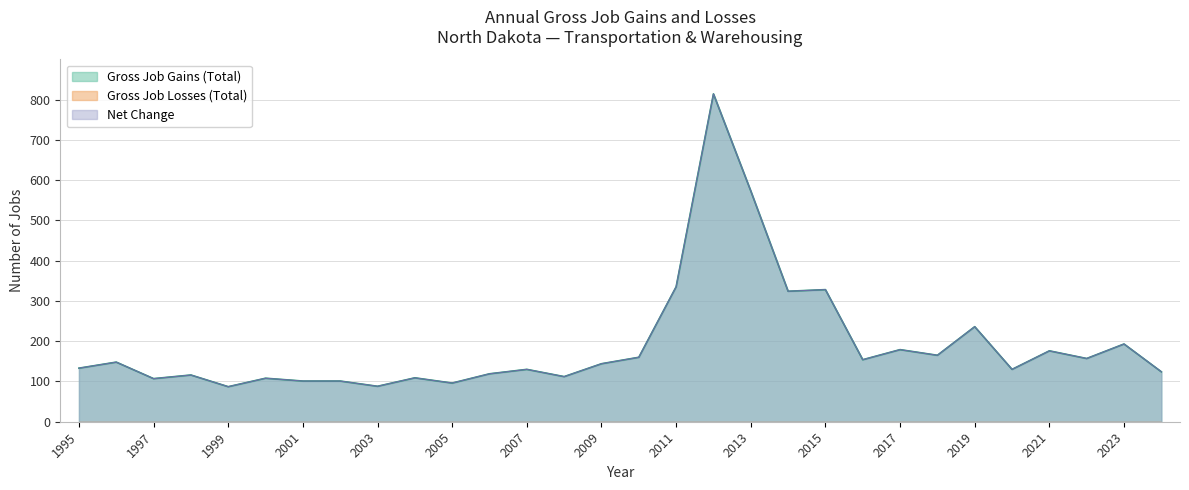

What is the average value of the Net Change series?

192